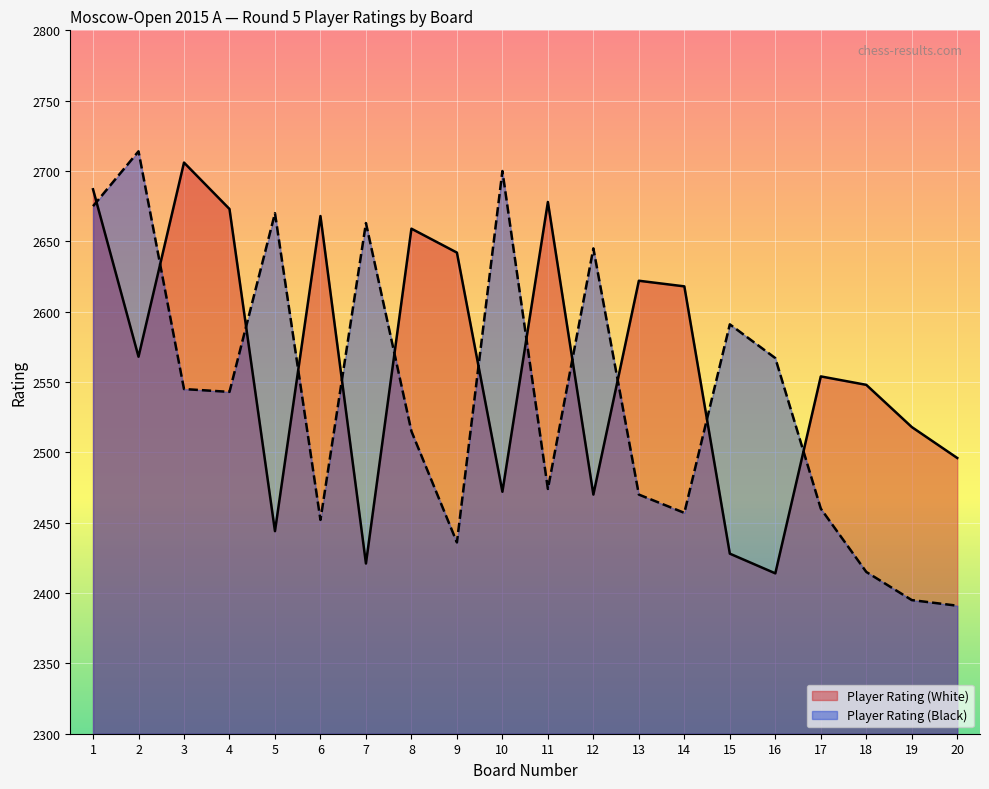

The Player Rating (Black) series shows 2436 at 9. True or false?

True